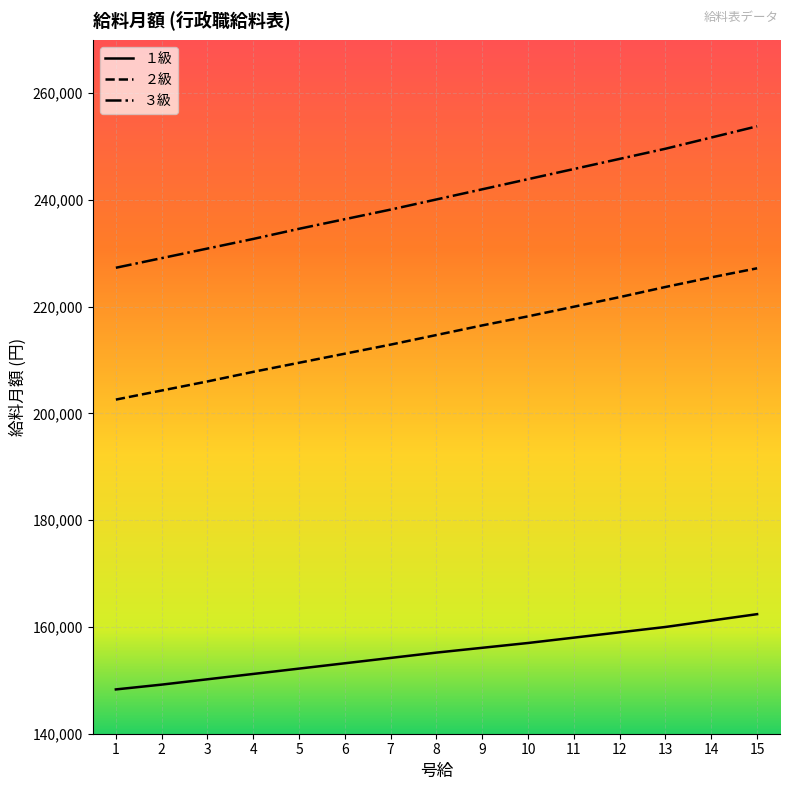

Where is ２級 nearest to the value 214900?

8